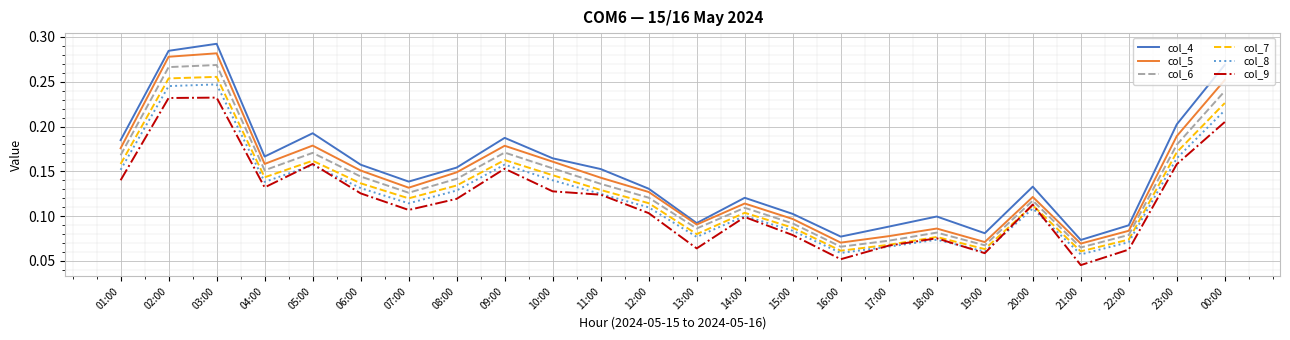

Rank the series by their maximum value, from lowest to highest.

col_9, col_8, col_7, col_6, col_5, col_4